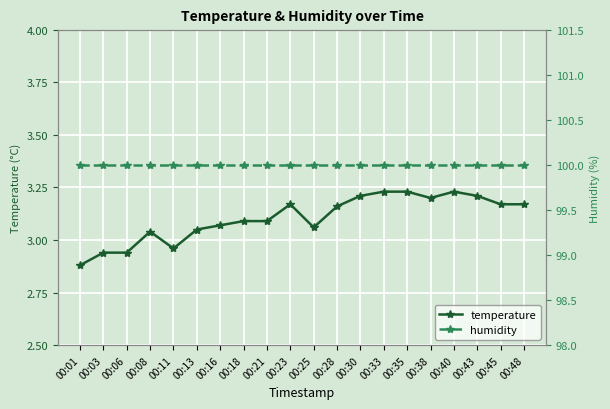

Which series changed the most between 00:06 and 00:13?

temperature